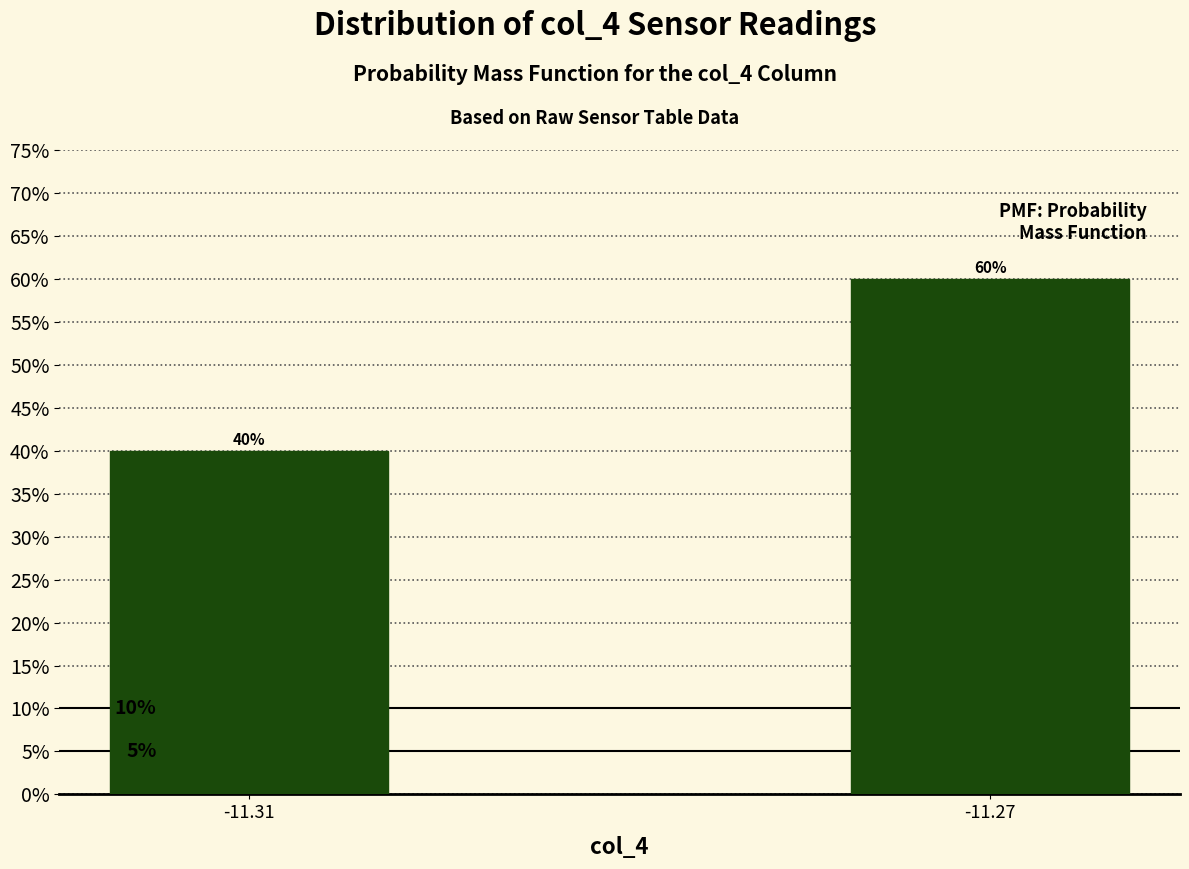

Reading right to left, extract all data points from this chart.

-11.27=60	-11.31=40